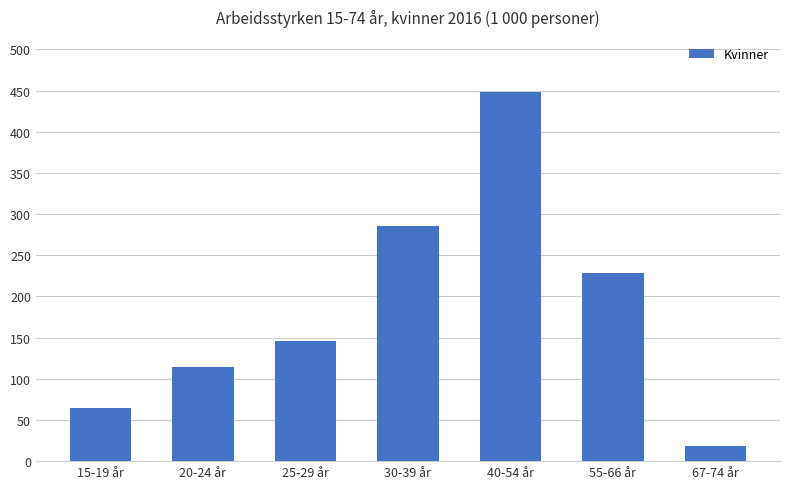

What is the sum of the values at 67-74 år and 40-54 år?

466